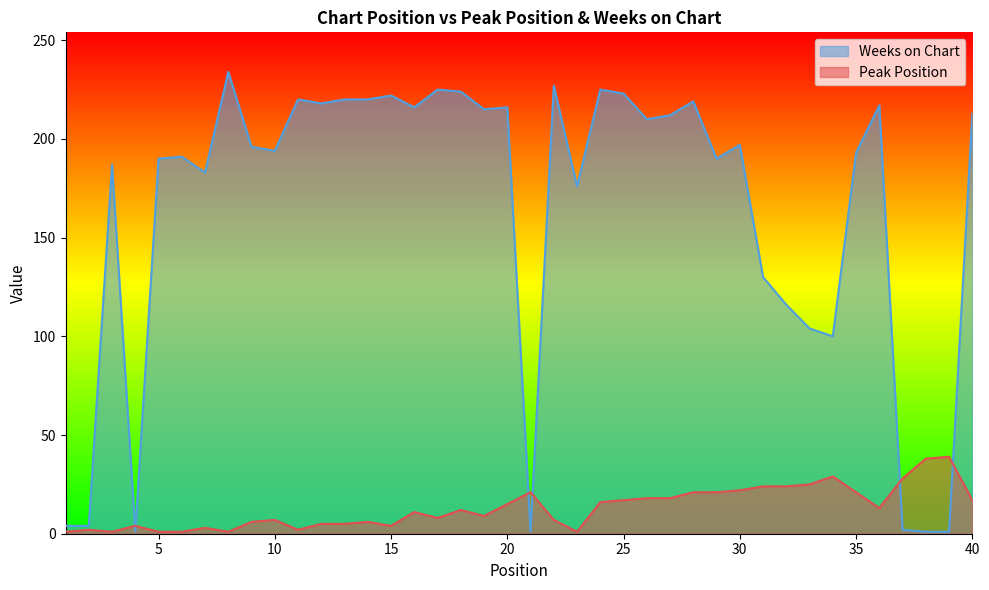

Reading left to right, extract all data points from this chart.

Peak Position: 1	2	1	4	1	1	3	1	6	7	2	5	5	6	4	11	8	12	9	15	21	7	1	16	17	18	18	21	21	22	24	24	25	29	21	13	28	38	39	17
Weeks on Chart: 4	4	187	1	190	191	183	234	196	194	220	218	220	220	222	216	225	224	215	216	1	227	176	225	223	210	212	219	190	197	130	116	104	100	193	217	2	1	1	213